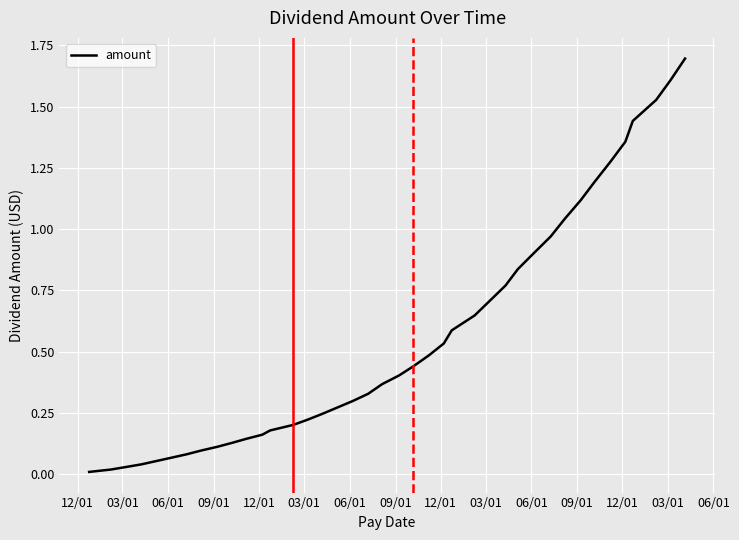

What is the greatest value displayed?

1.7